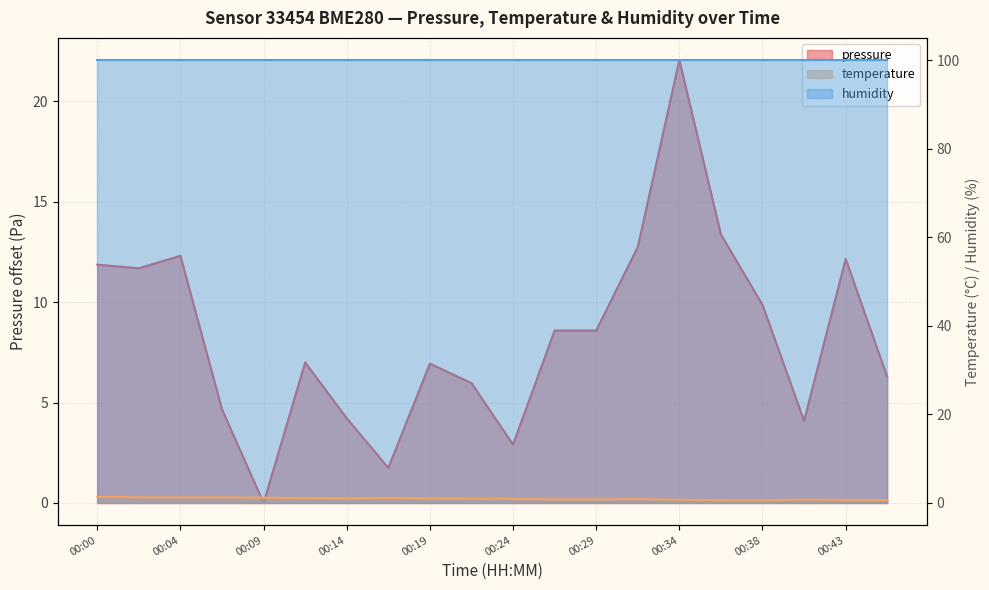

What is the maximum value for temperature?

1.4